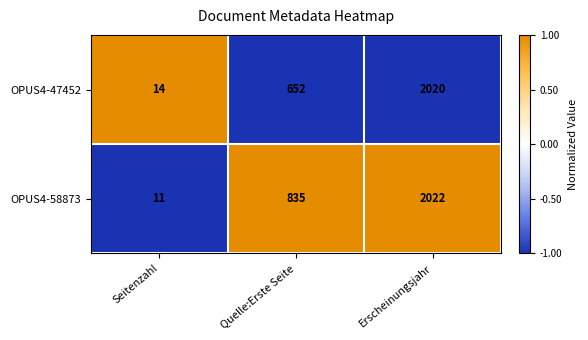

Count the number of data series in this chart.

2